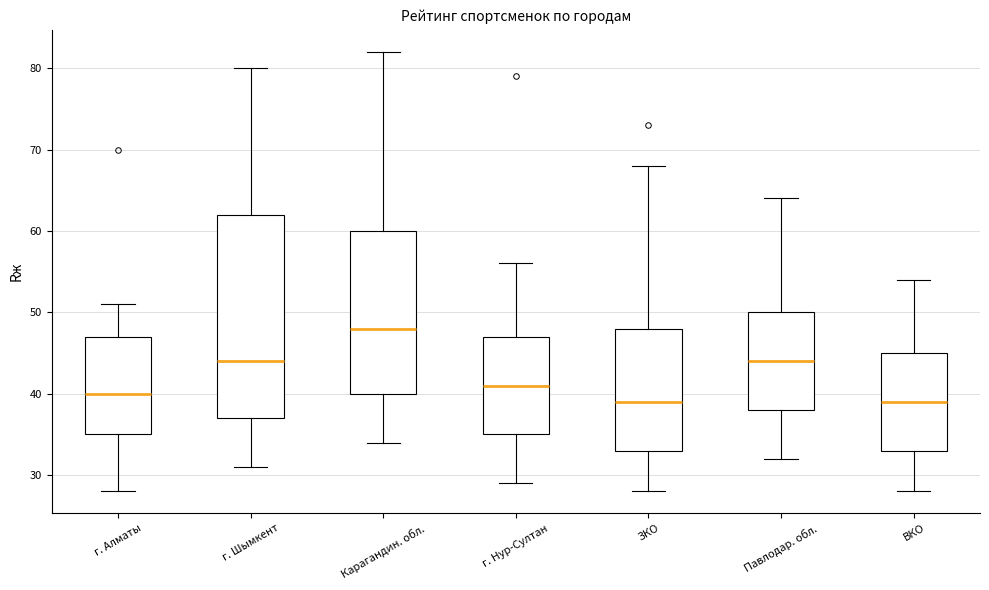

Reading left to right, transcribe this box plot: for each box, give where its median line is, the range the box spans, and where its two whiskers end, as read against the y-axis. The values are not printed on the chart, so give them approximately, as read against the axis.

г. Алматы: median 40, box 35 to 47, whiskers 28 to 51
г. Шымкент: median 44, box 37 to 62, whiskers 31 to 80
Карагандин. обл.: median 48, box 40 to 60, whiskers 34 to 82
г. Нур-Султан: median 41, box 35 to 47, whiskers 29 to 56
ЗКО: median 39, box 33 to 48, whiskers 28 to 68
Павлодар. обл.: median 44, box 38 to 50, whiskers 32 to 64
ВКО: median 39, box 33 to 45, whiskers 28 to 54